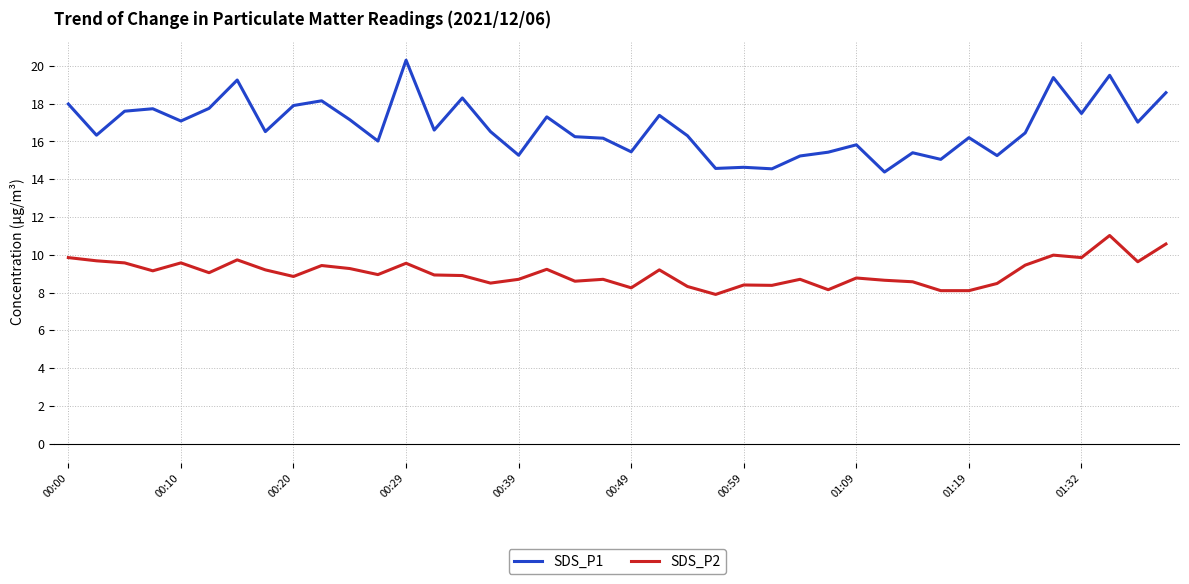

True or false: SDS_P2 and SDS_P1 cross at least once.

False